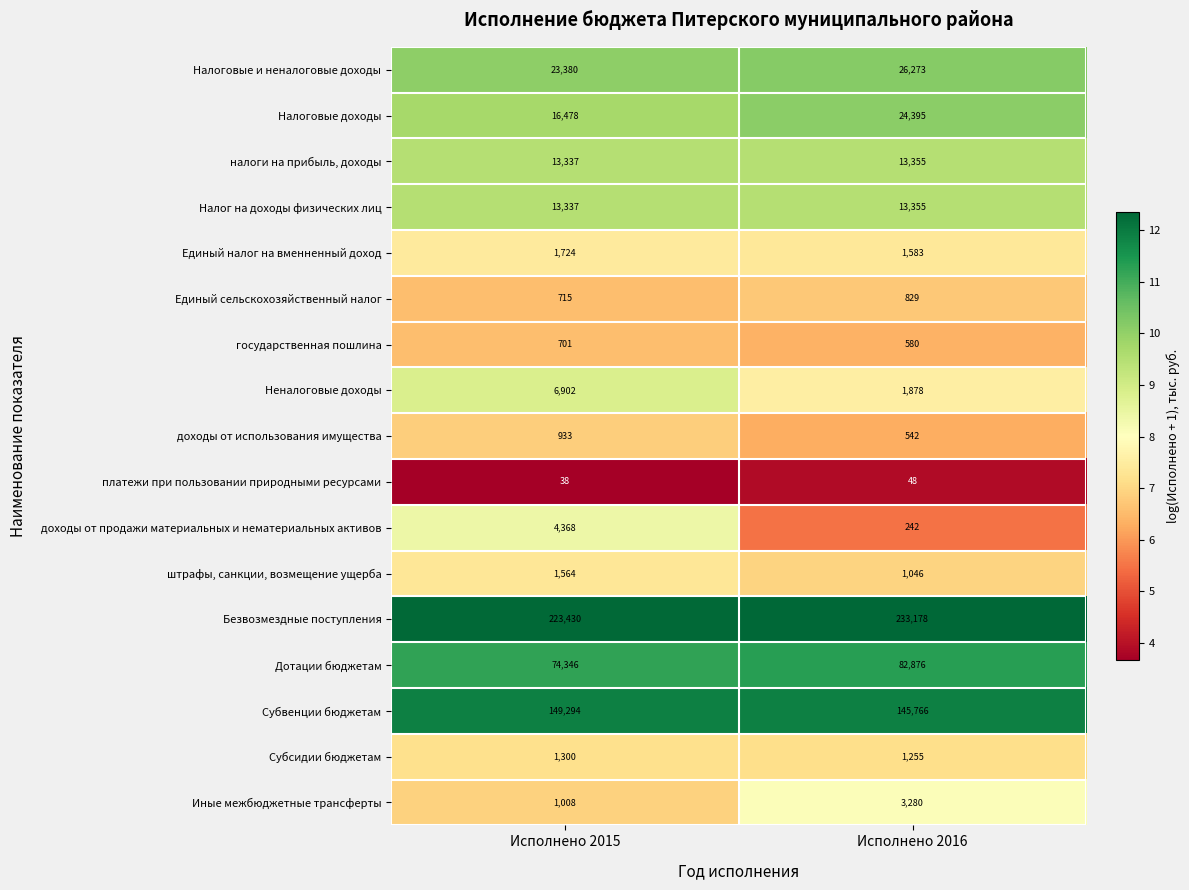

Is it true that Единый сельскохозяйственный налог equals 1271 at Исполнено 2016?

False